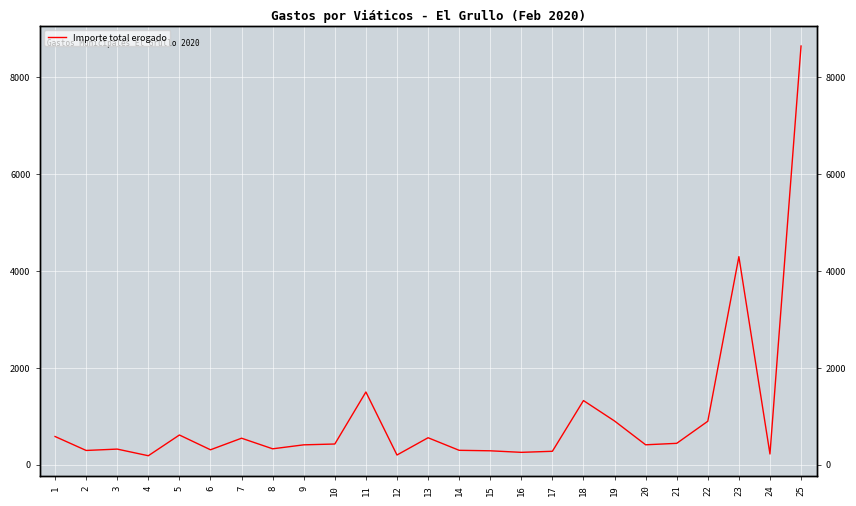

Reading left to right, transcribe all the data shown in this chart.

585.0	297.0	325.0	188.0	616.0	311.0	550.0	331.0	413.0	430.0	1504.0	203.0	559.5	300.0	290.0	258.0	280.0	1327.0	905.0	414.0	444.0	900.0	4298.0	224.0	8646.5